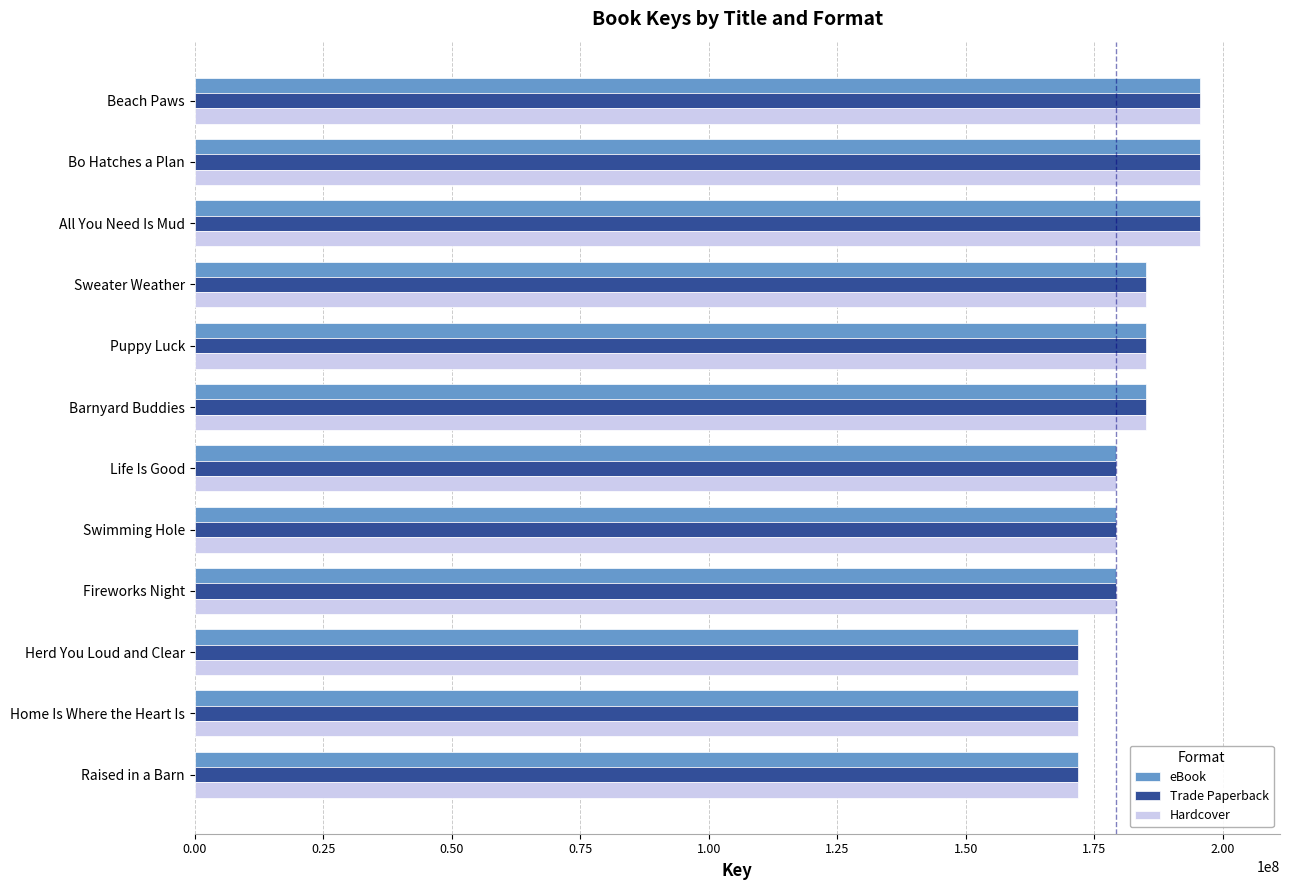

True or false: eBook has a value of 46339724 at Swimming Hole.

False